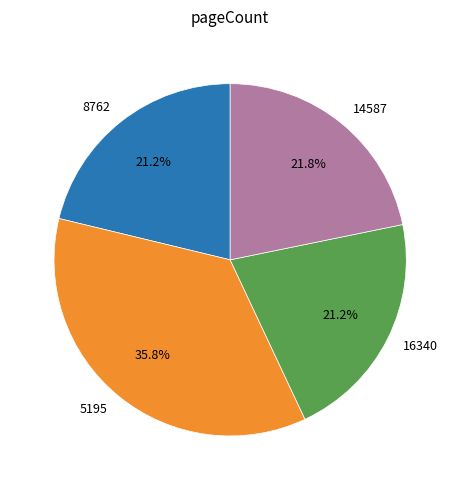

Is there any slice that represents more than half of the pie?

No